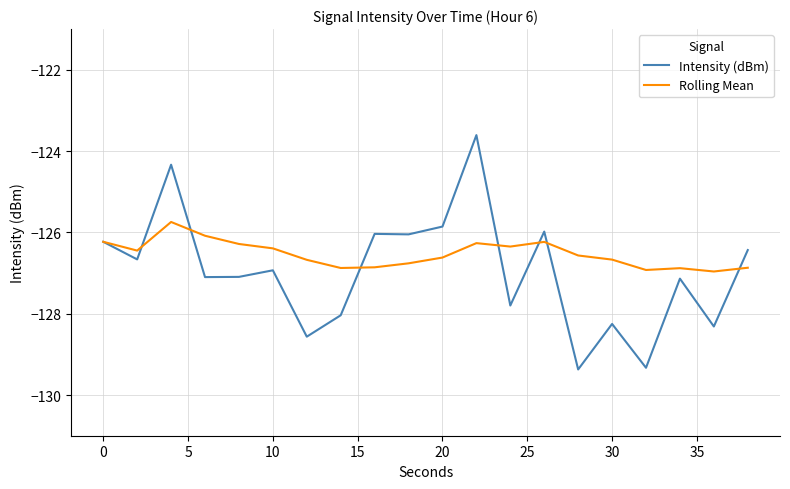

Which series has the largest total across all categories?

Rolling Mean